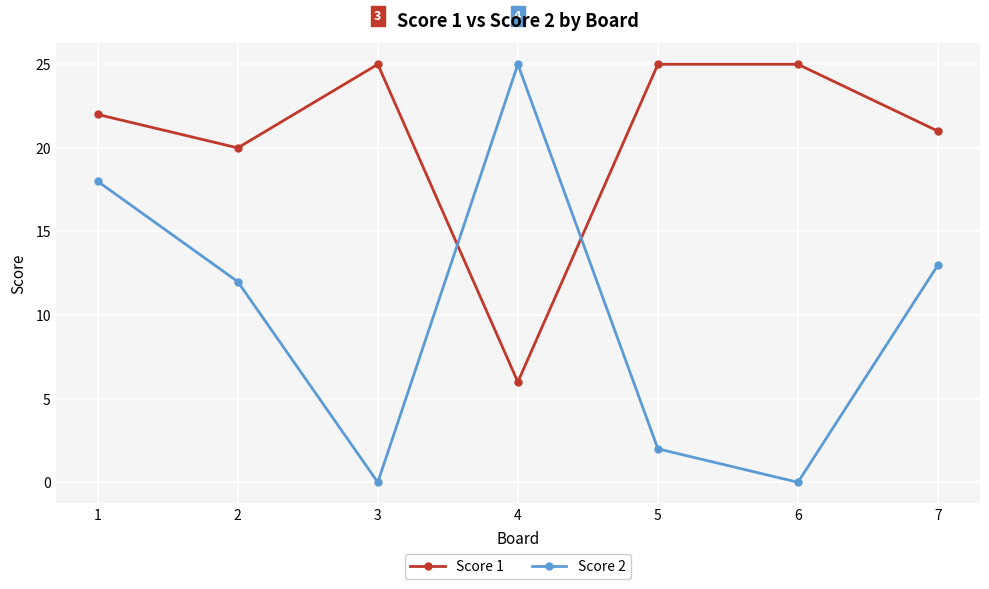

What is the spread (max minus min) of values at 5?

23